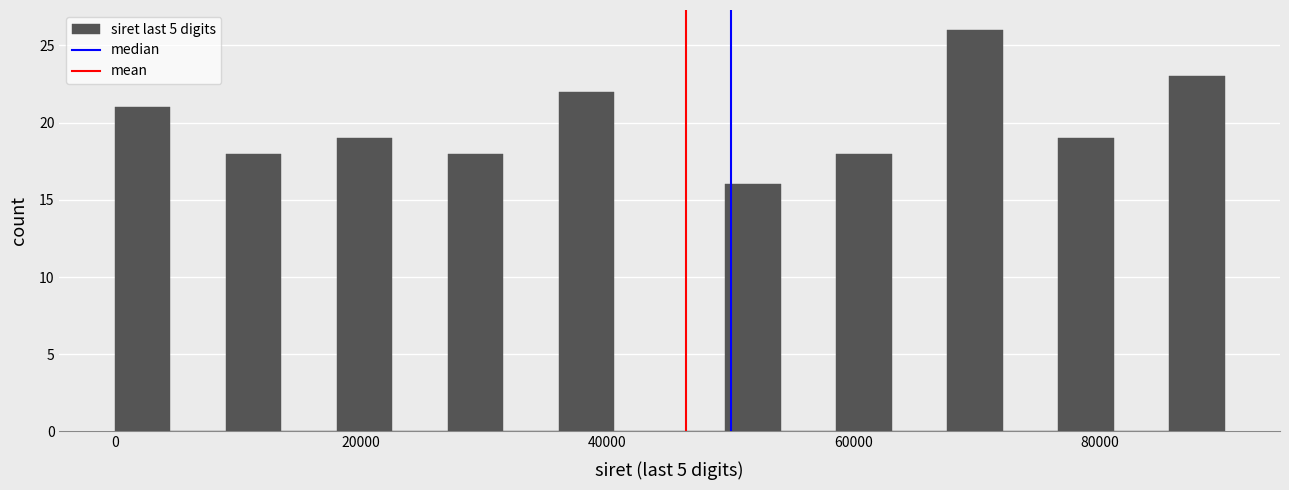

Around what value on the x-axis is the tallest bar? Give the approximate position of its centre, as read against the axis.

70000